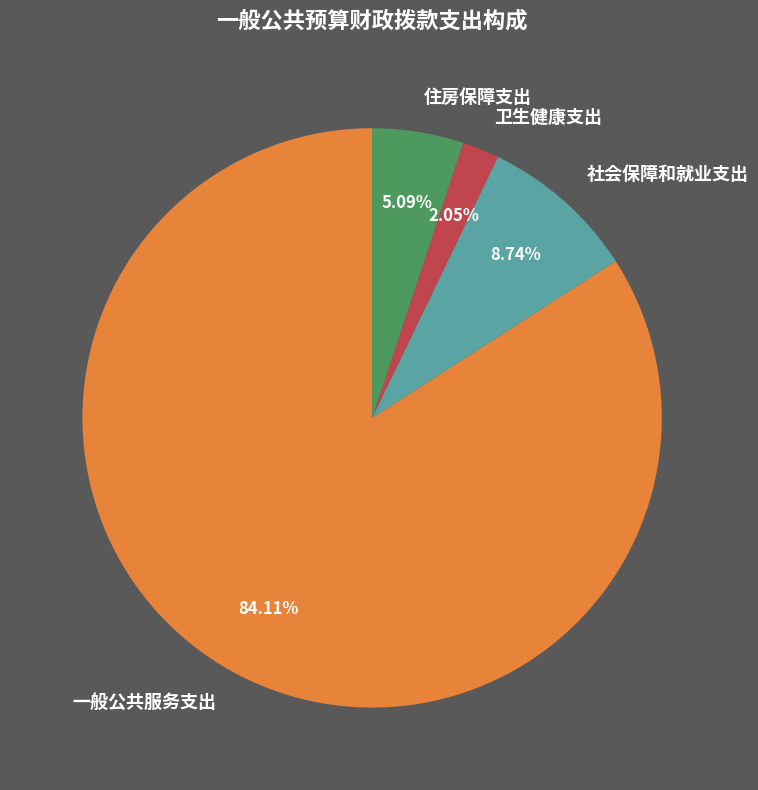

Rank the categories by value from highest to lowest.

一般公共服务支出, 社会保障和就业支出, 住房保障支出, 卫生健康支出